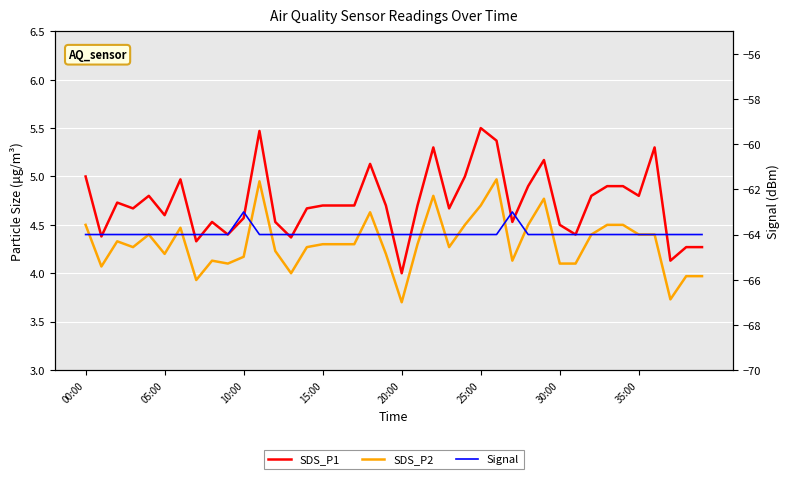

What are all the series names shown in the legend?

SDS_P1, SDS_P2, Signal